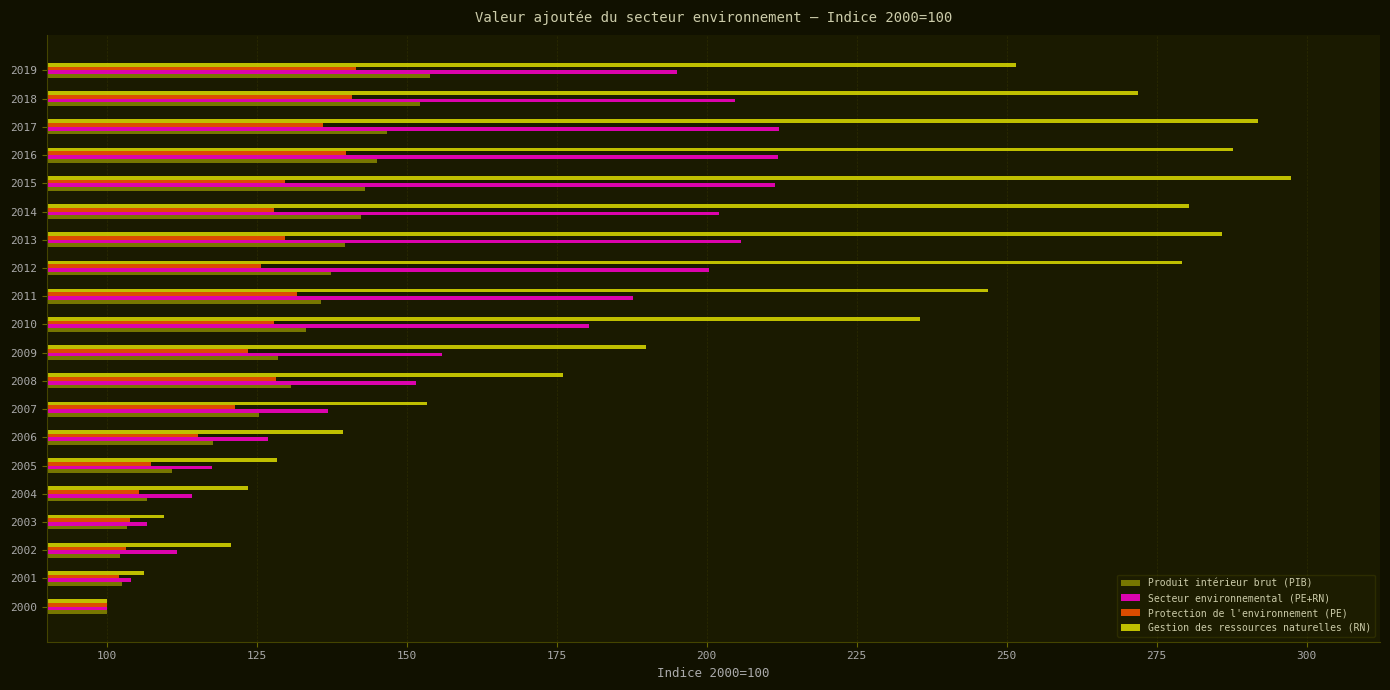

Is the value of Produit intérieur brut (PIB) at 2009 greater than the value of Protection de l'environnement (PE) at 2002?

Yes